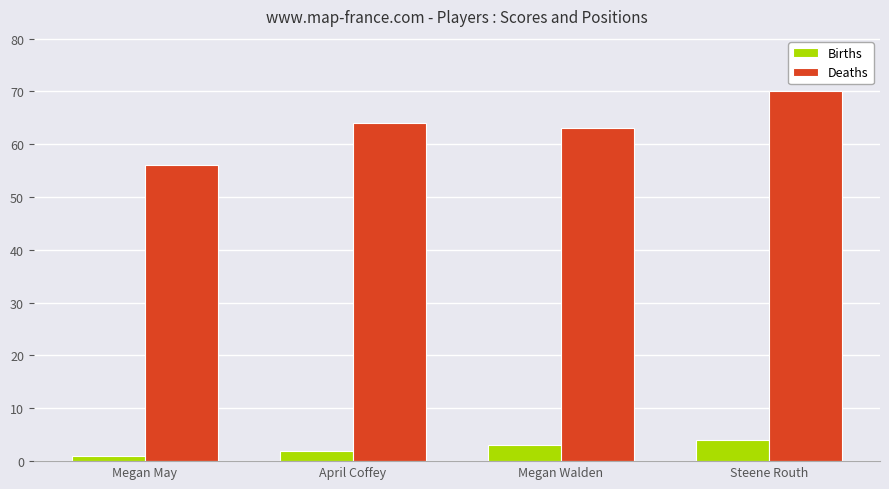

Which series has the largest total across all categories?

Deaths